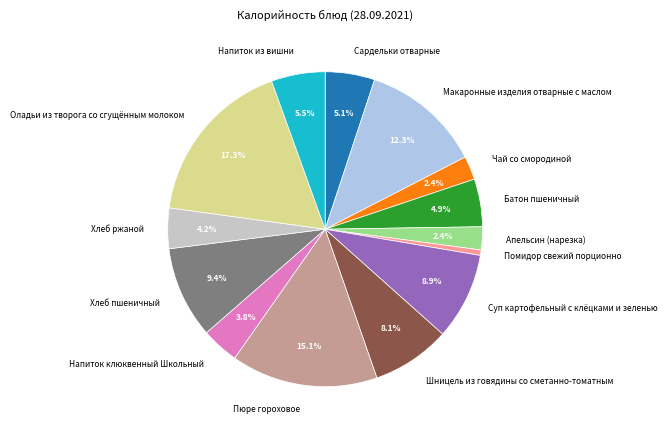

Is it true that Оладьи из творога со сгущённым молоком is 32% of the pie?

False